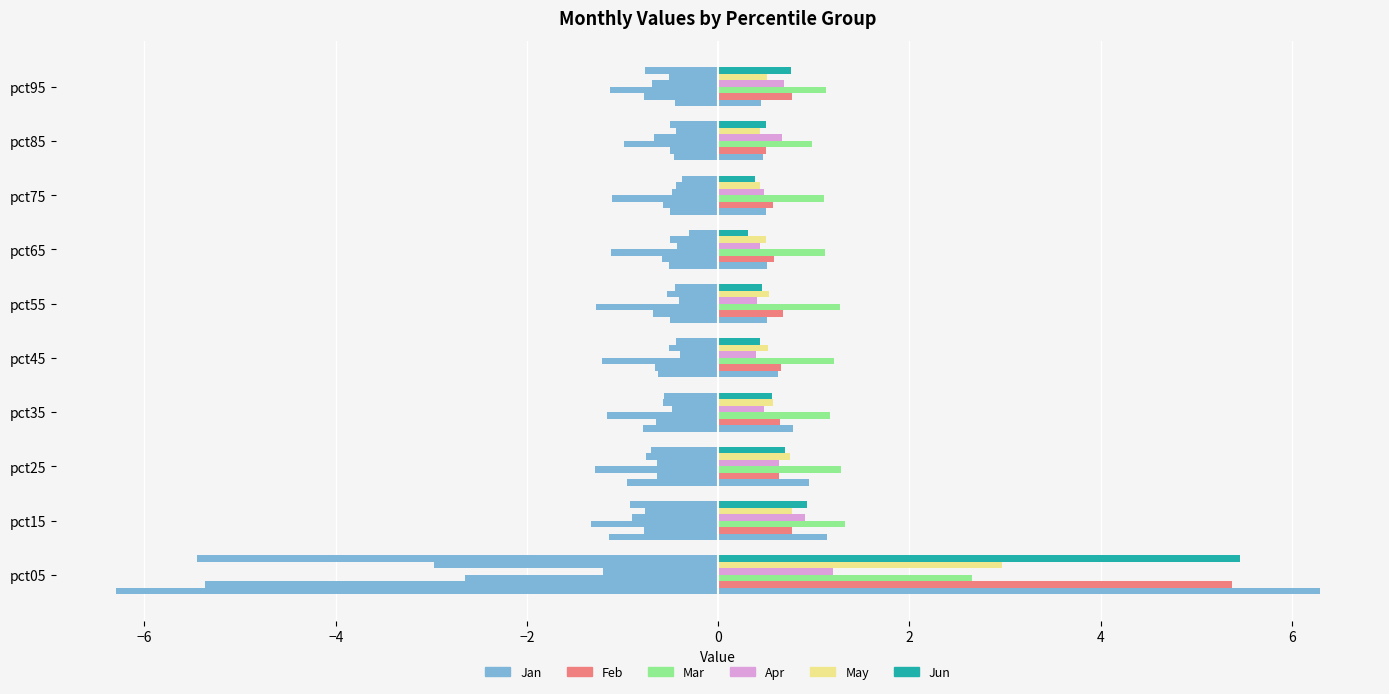

What is the difference between the maximum and minimum values in the Feb series?

4.9